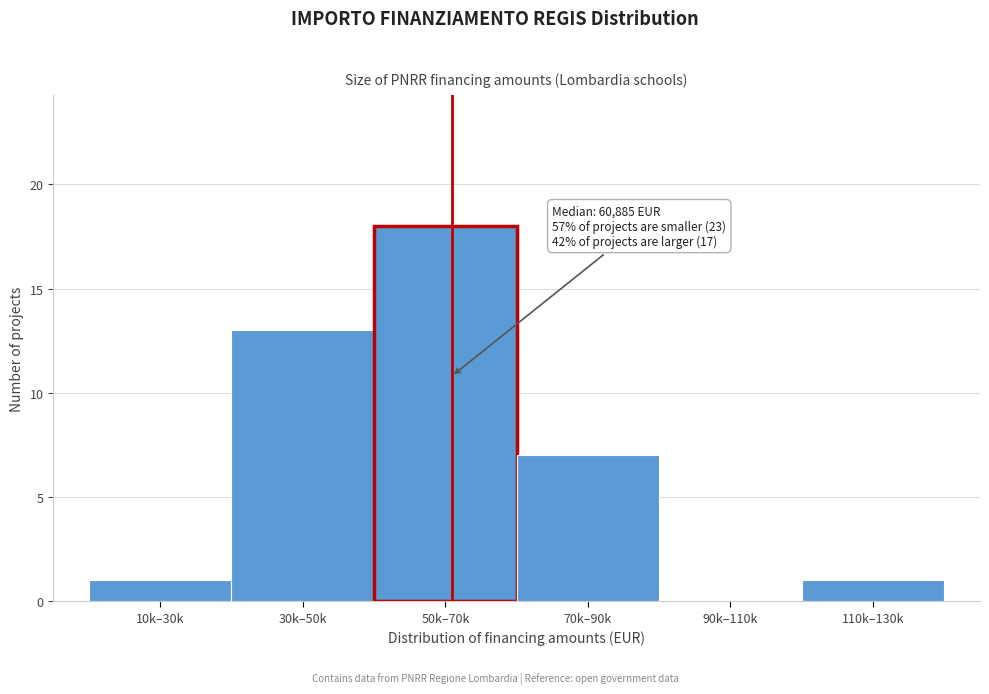

Reading left to right, list all the values displayed in this chart.

10k–30k=1	30k–50k=13	50k–70k=18	70k–90k=7	90k–110k=0	110k–130k=1